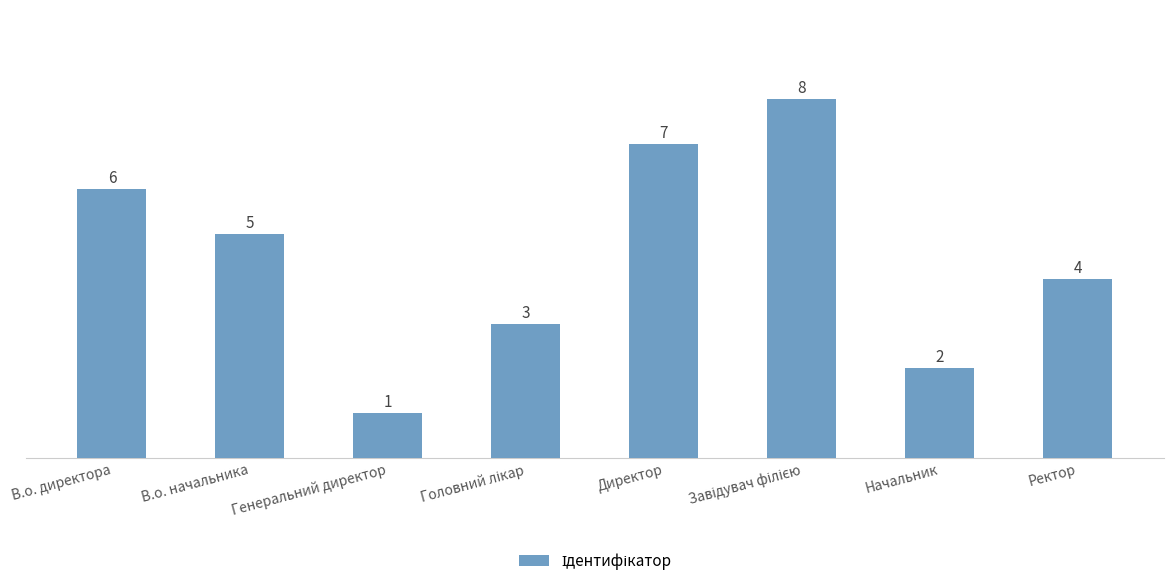

What is the label of the 1st bar from the left?

В.о. директора